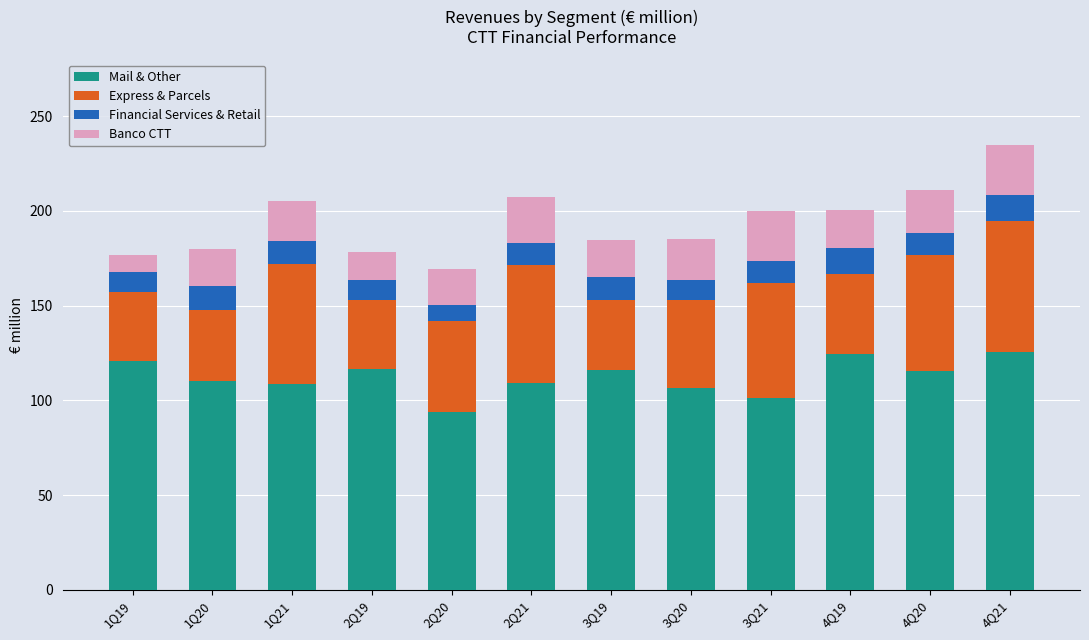

At which label does Mail & Other reach its minimum?

2Q20